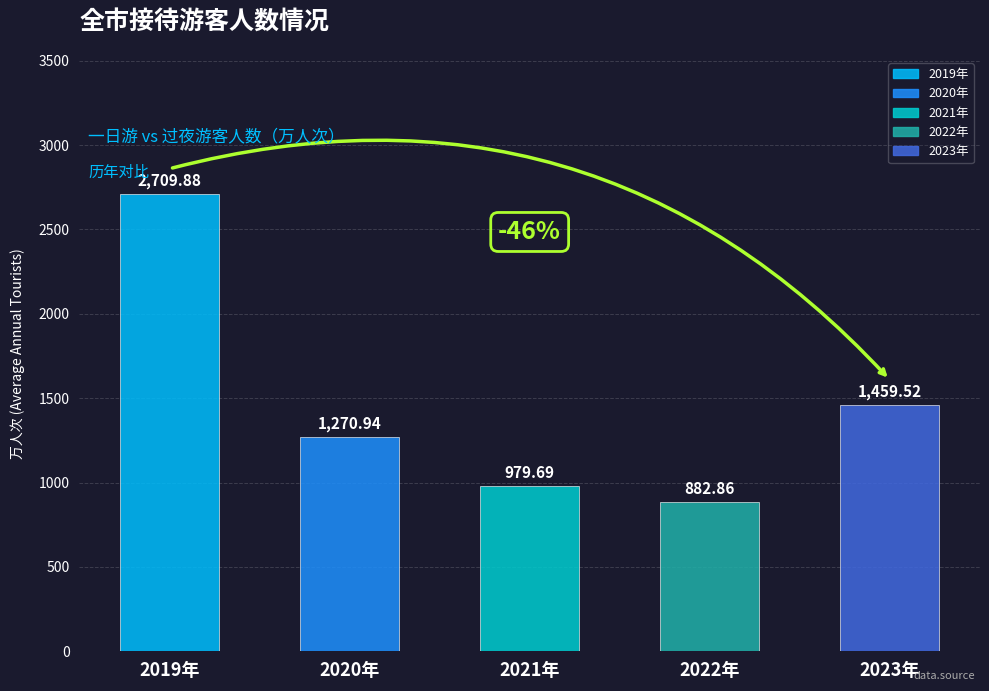

At how many categories does at least one series exceed 1202?

3